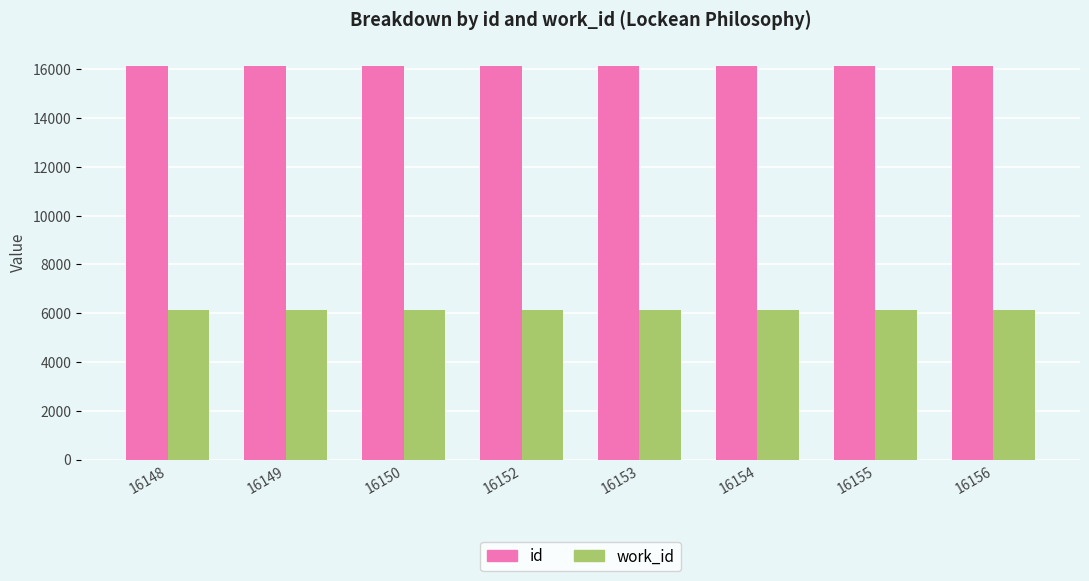

What is the minimum value shown in the chart?

6113